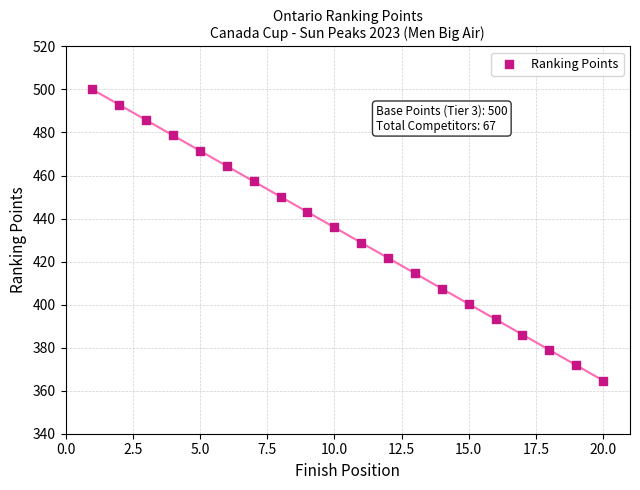

What is the range of Y values (max minus min)?

135.3